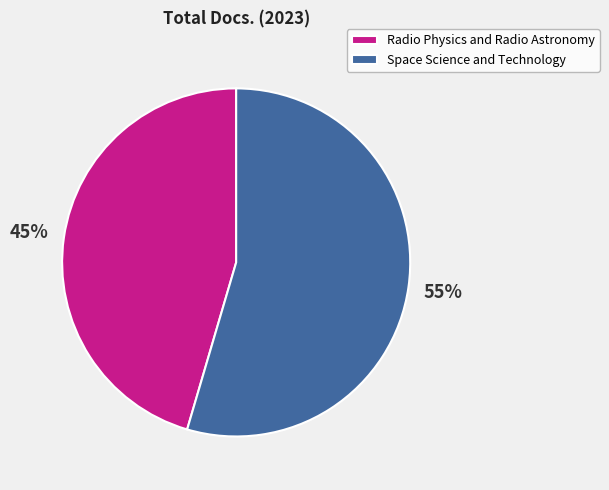

Between Space Science and Technology and Radio Physics and Radio Astronomy, which is larger?

Space Science and Technology